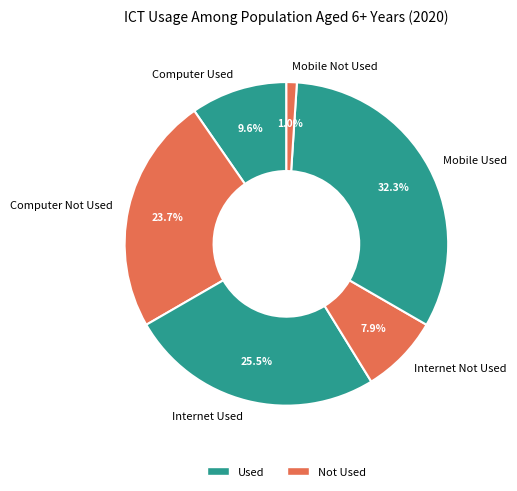

Is the sum of Internet Used and Mobile Used greater than half?

Yes